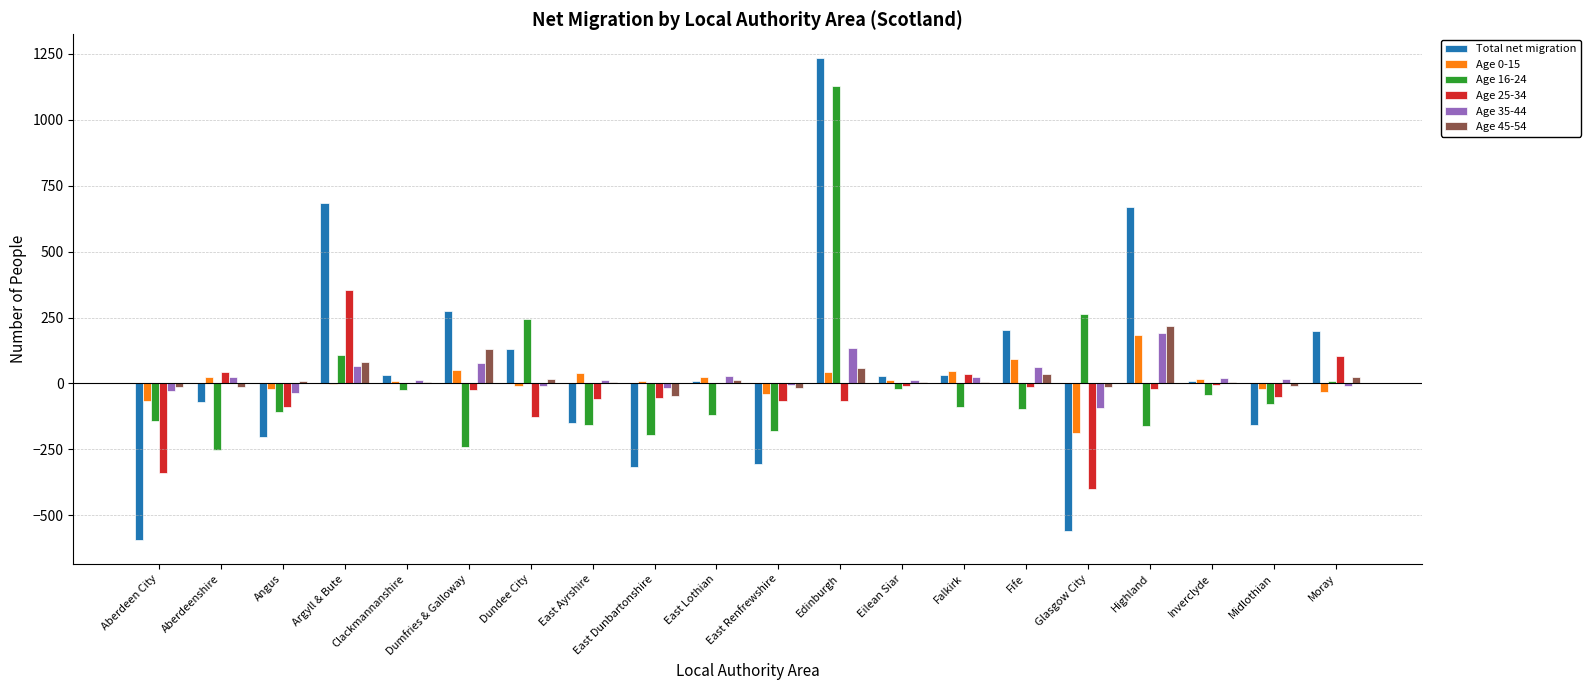

What is the maximum value shown in the chart?

1233